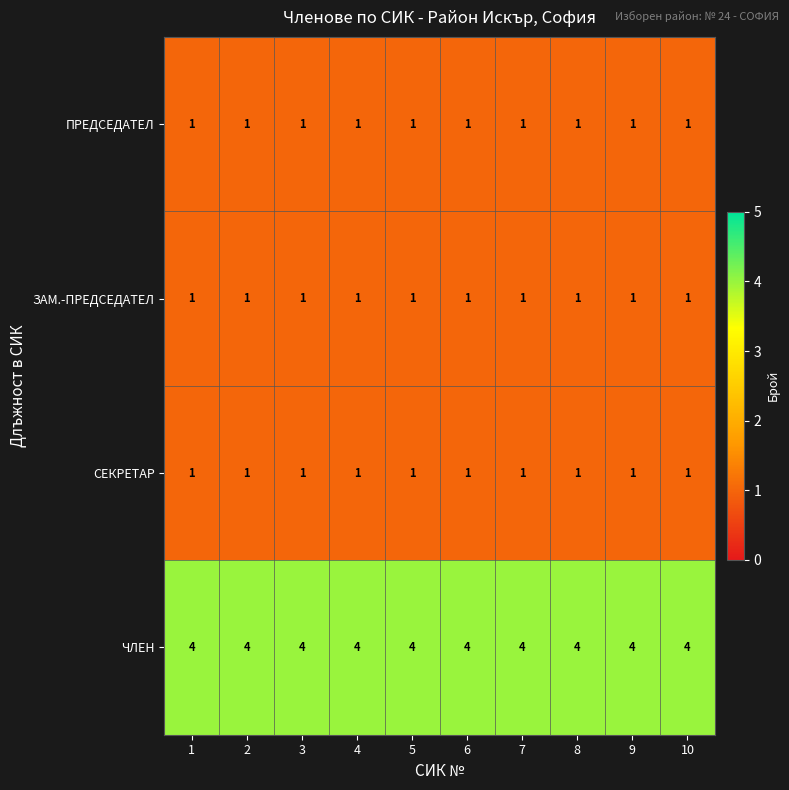

What is the total value across all series at 3?

7